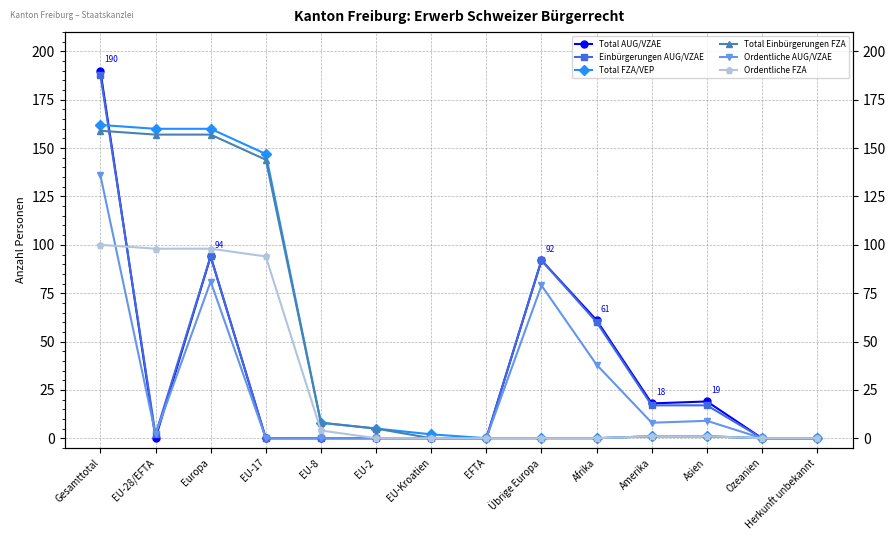

True or false: Ordentliche FZA has more than 2 interior local peaks.

False